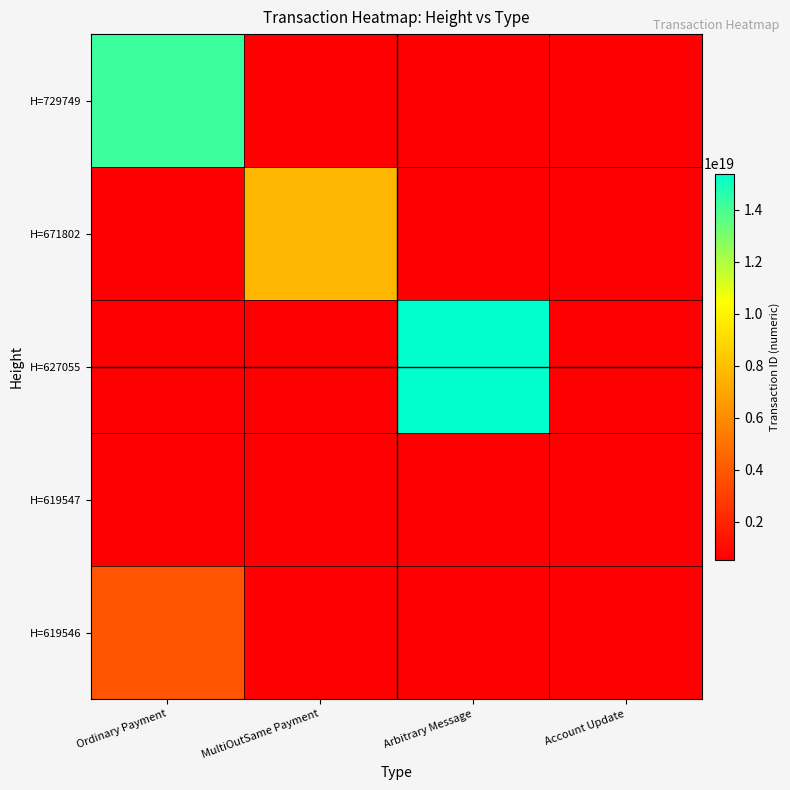

Between MultiOutSame Payment and Arbitrary Message, which is larger?

MultiOutSame Payment